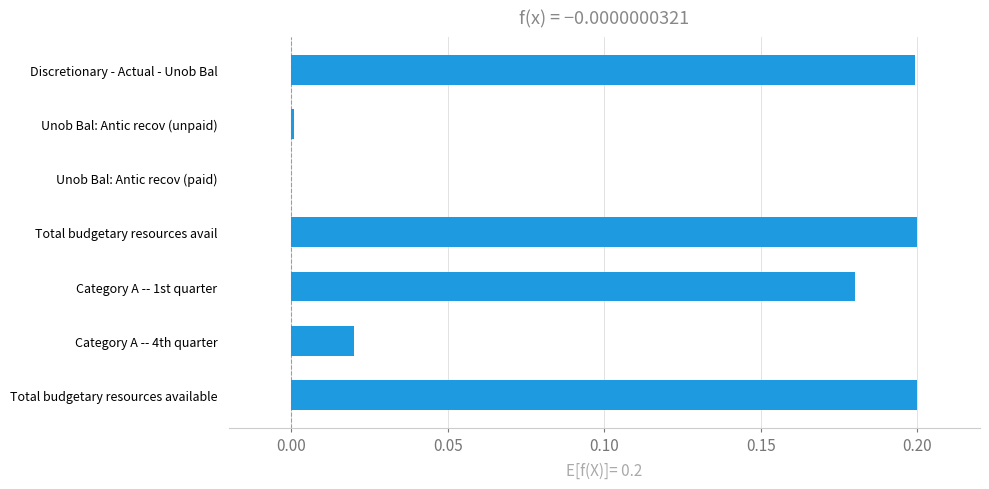

What is the sum of all values?

0.8